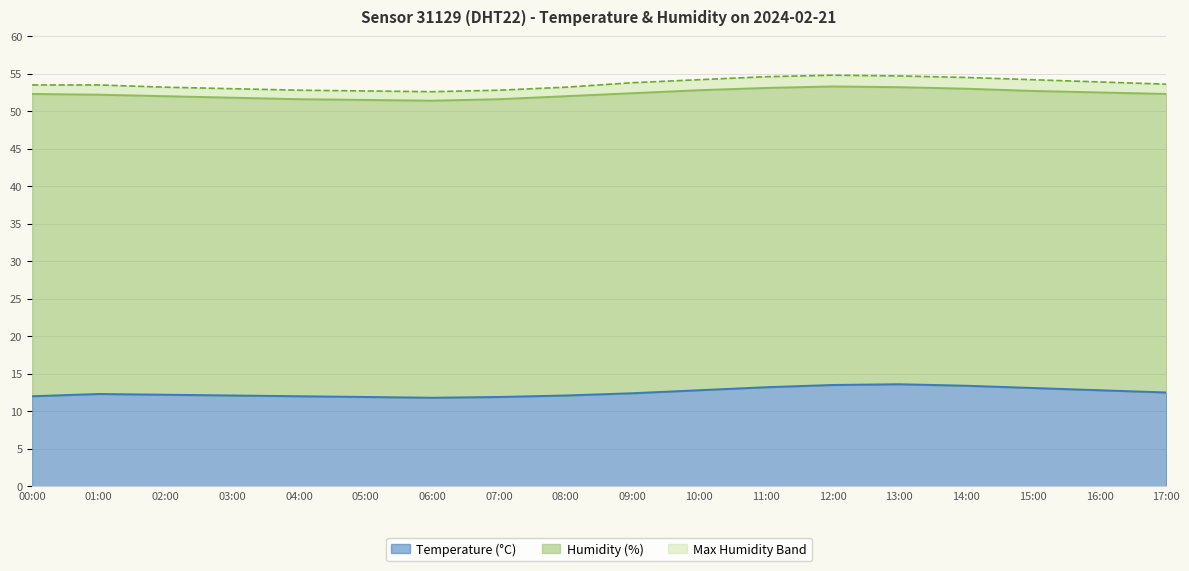

True or false: Humidity (%) and Temperature (°C) intersect in this chart.

False